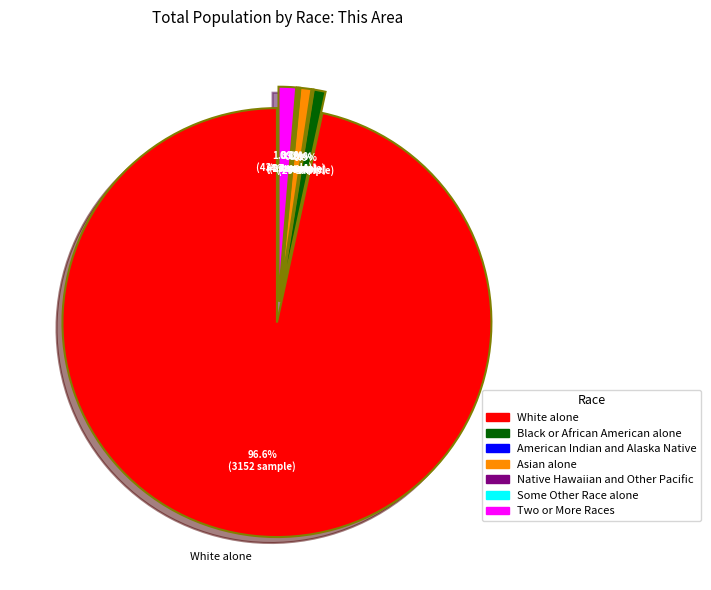

Combined, what portion of the pie is Two or More Races and Black or African American alone?

2.2%